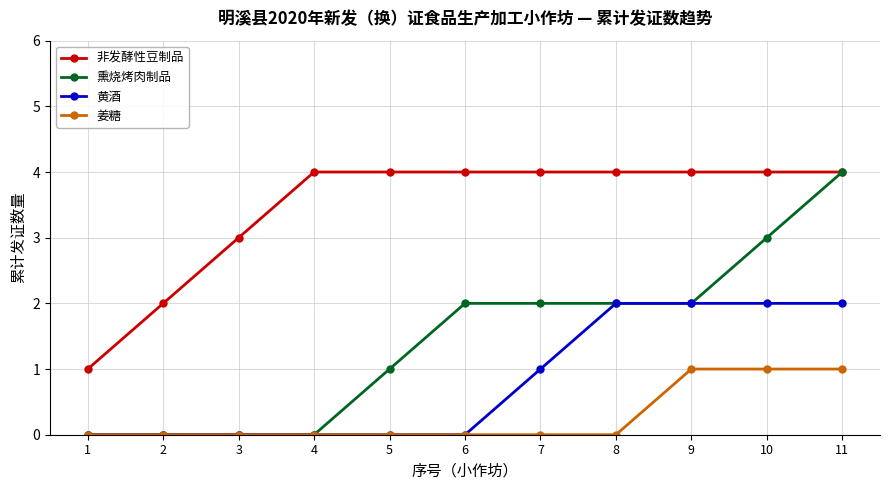

True or false: 姜糖 and 非发酵性豆制品 cross at least once.

False